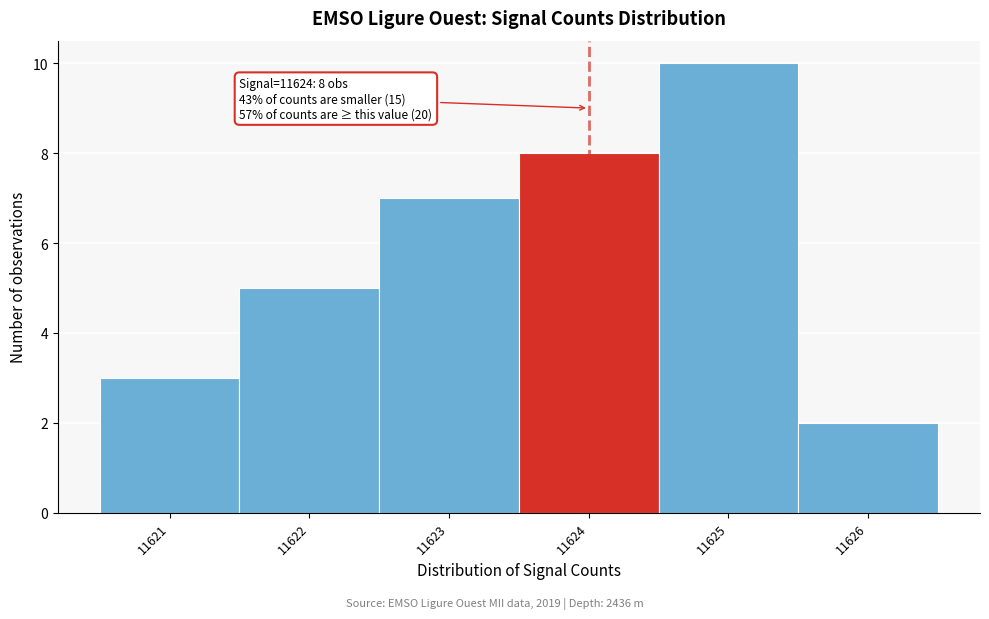

Which range on the x-axis has the tallest bar?

11624.5 to 11625.5